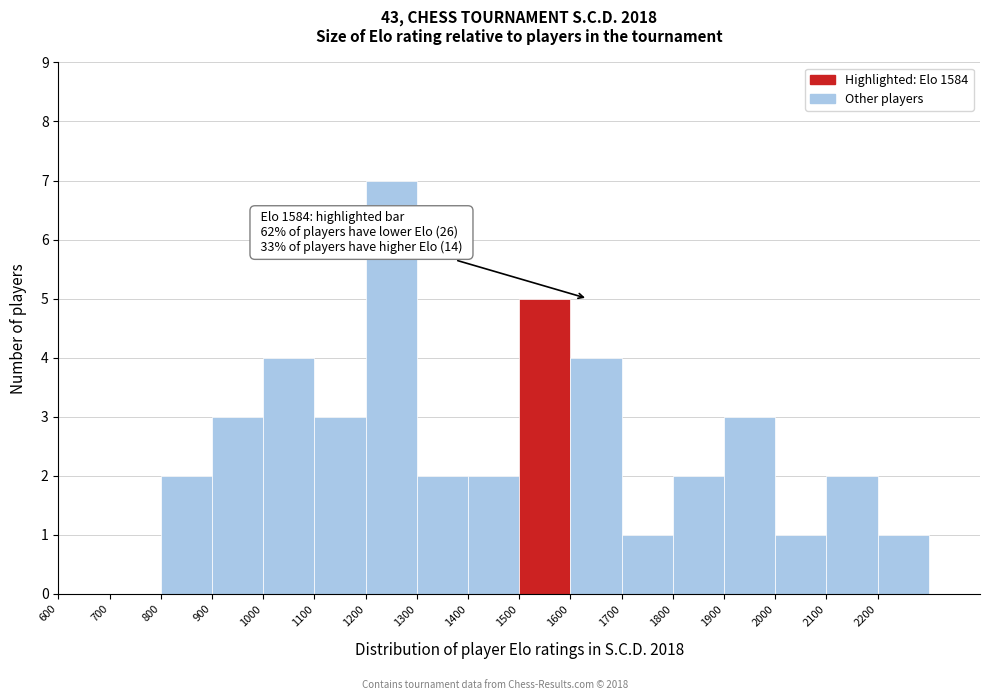

Over which range of the x-axis is the bar tallest?

1200 to 1300